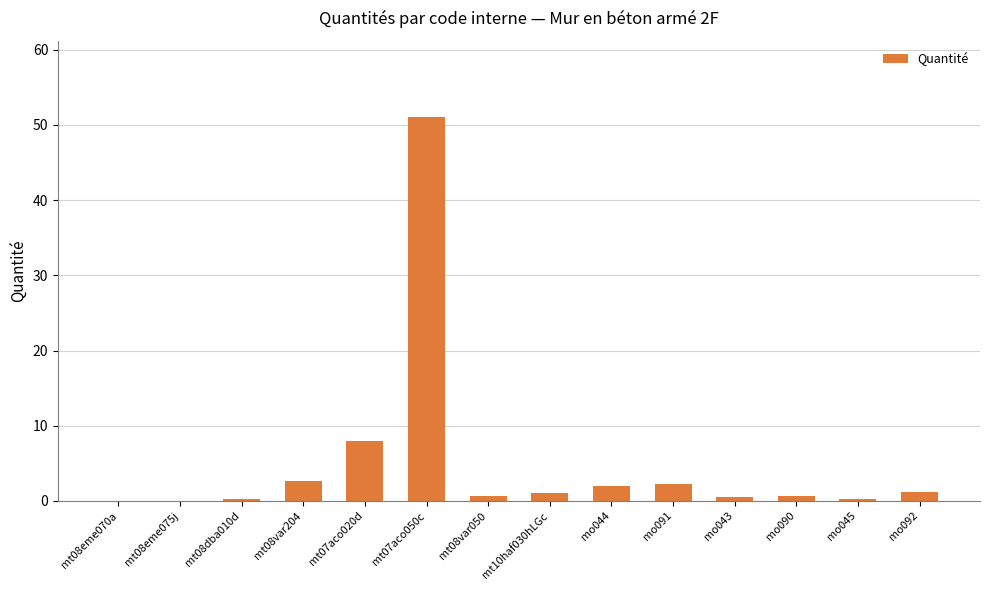

What is the sum of all values?

70.7